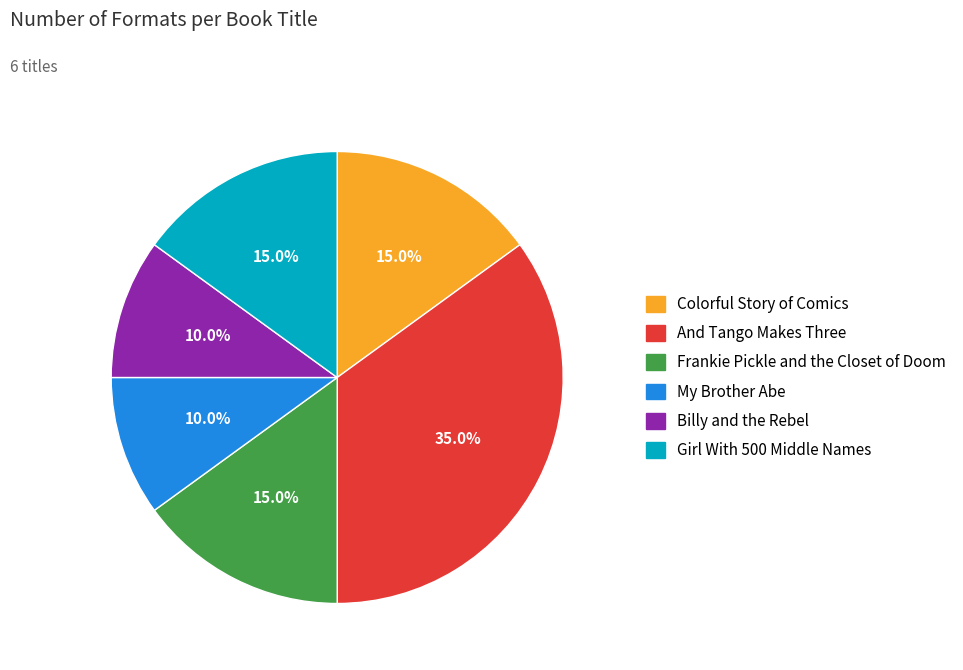

Count the number of slices in the pie.

6